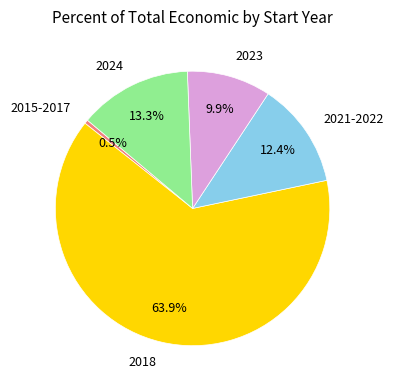

What is the ratio of the value at 2018 to the value at 2023?

6.5